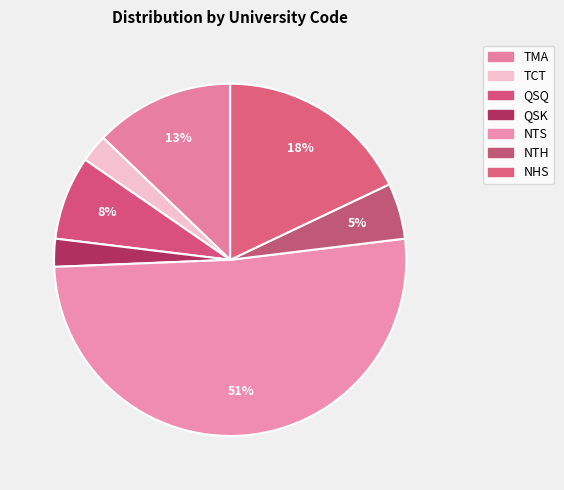

How many segments does this pie chart have?

7